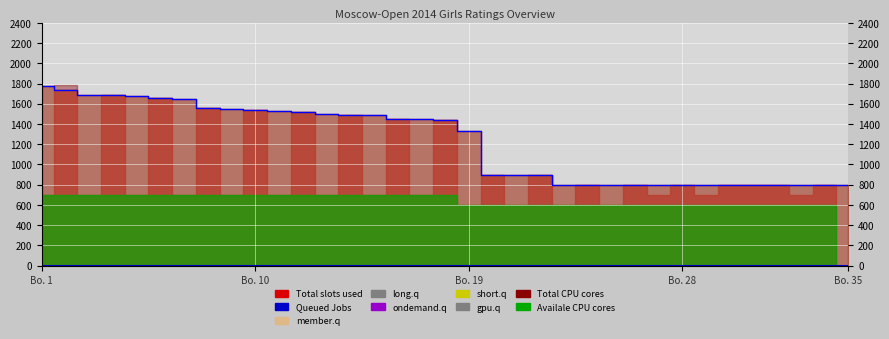

Which category has the lowest value across all series?

35